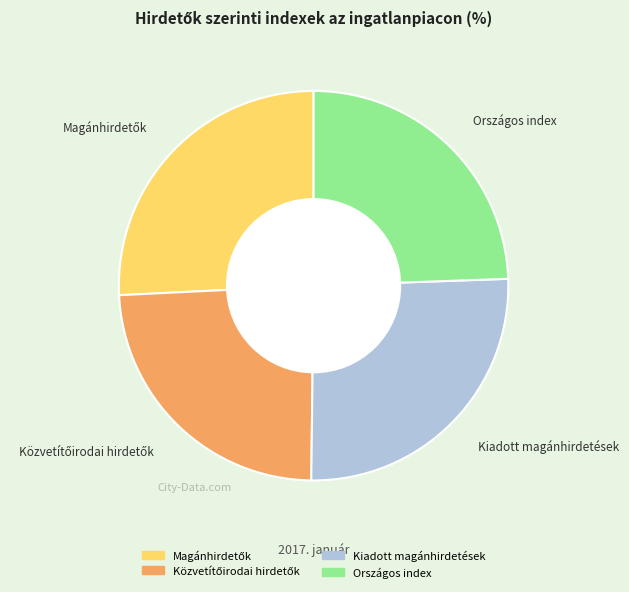

Count the number of slices in the pie.

4